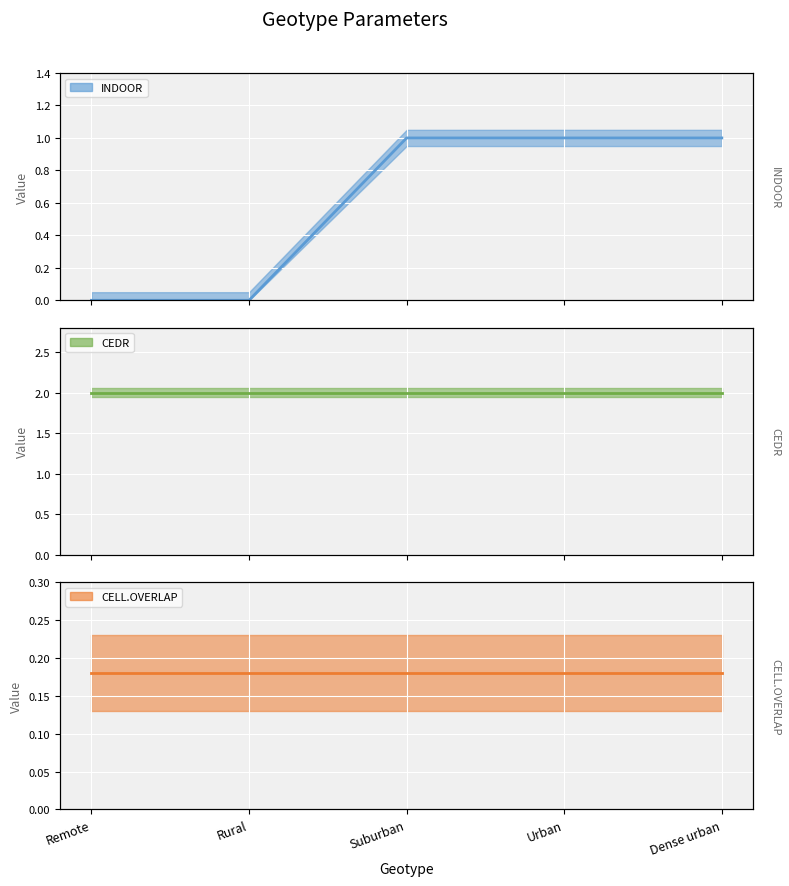

What is the label of the 5th point from the left?

Dense urban